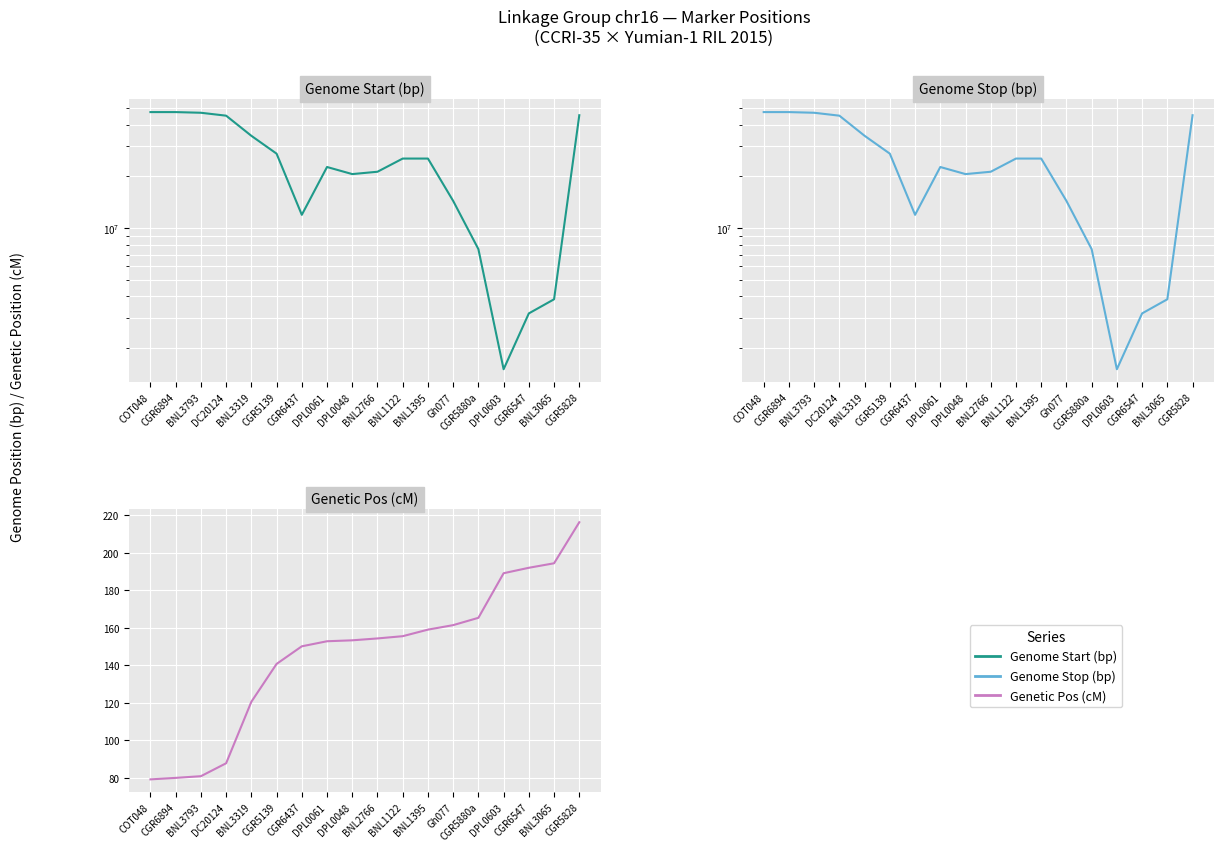

True or false: Genetic Pos (cM) and Genome Start (bp) intersect in this chart.

False